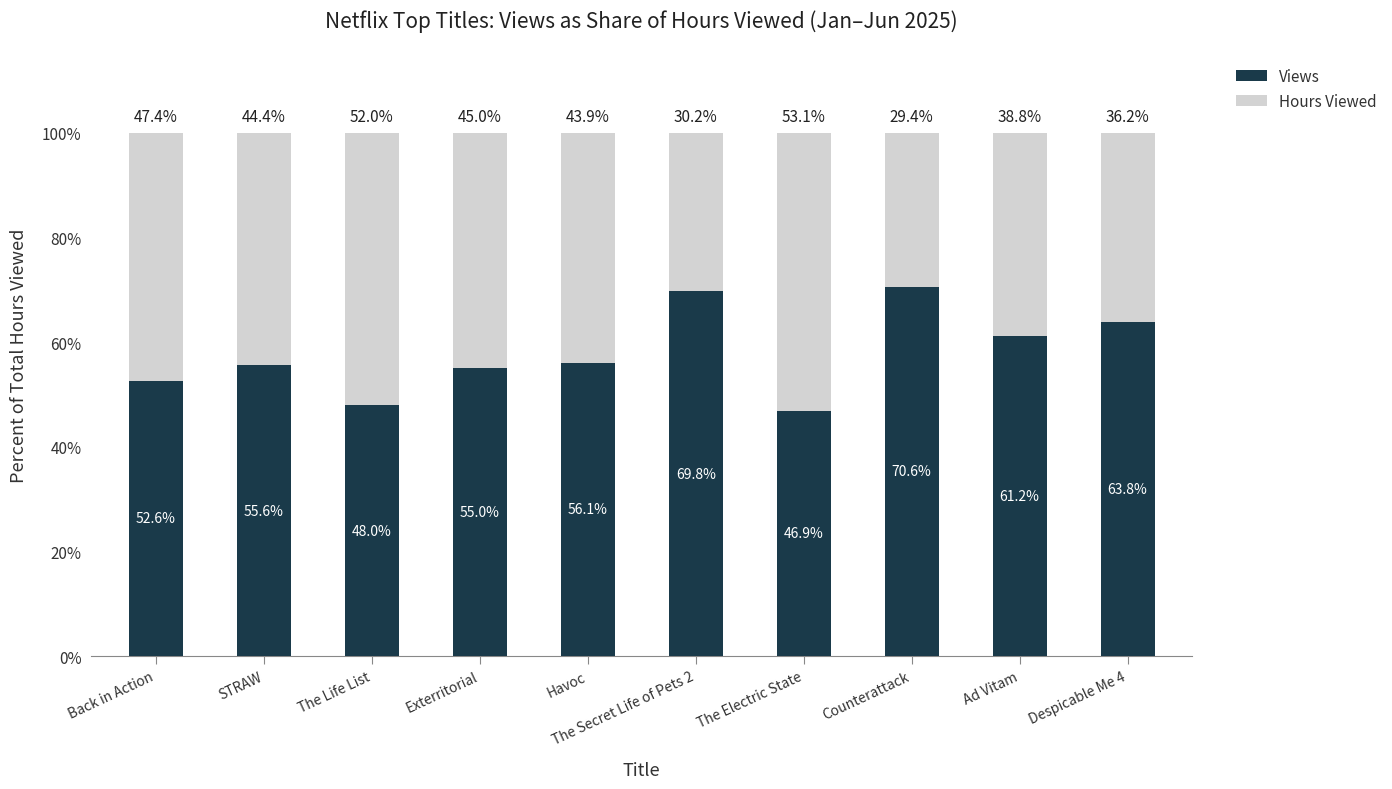

Where is Views nearest to the value 58?

Havoc